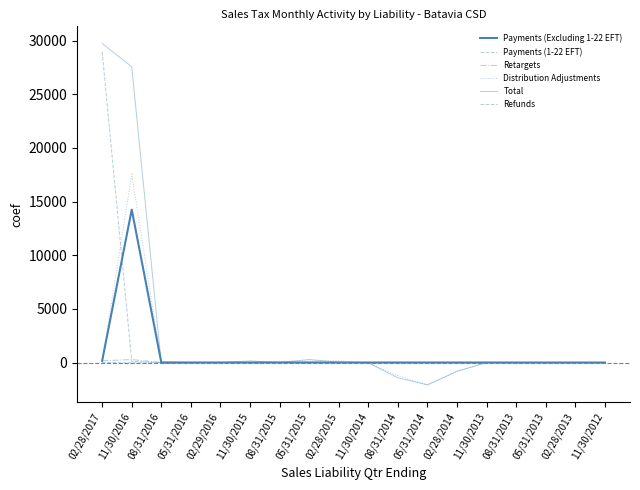

Reading left to right, transcribe all the data shown in this chart.

Payments (Excluding 1-22 EFT): 160.0	14254.4	12.1	2.9	4.0	3.3	4.2	3.2	3.7	2.9	2.5	2.4	0.9	1.0	0.3	0.1	0.1	0.1
Payments (1-22 EFT): 28967.8	111.2	0.0	0.0	0.0	0.0	0.0	0.0	0.0	0.0	0.0	0.0	0.0	0.0	0.0	0.0	0.0	0.0
Retargets: 160.7	279.0	0.8	0.8	0.7	-7.7	0.2	1.5	1.3	-0.0	0.0	0.0	-1.3	0.0	0.1	0.0	0.0	0.0
Distribution Adjustments: -1.5	17573.2	-55.8	-21.2	-17.3	-2.6	124.4	135.3	163.0	-39.3	-1226.6	-2085.6	-820.7	-0.1	-0.2	-0.2	-0.1	-0.1
Total: 29743.7	27557.6	-71.8	-17.5	-13.4	150.3	-0.1	281.9	33.6	-36.7	-1418.8	-2083.1	-821.2	0.9	0.2	-0.1	-0.0	-0.0
Refunds: -0.0	-27.9	-29.5	-0.1	-0.9	-0.7	-0.0	-0.1	-0.1	0.0	-1.3	0.0	-0.1	0.0	0.0	0.0	0.0	0.0